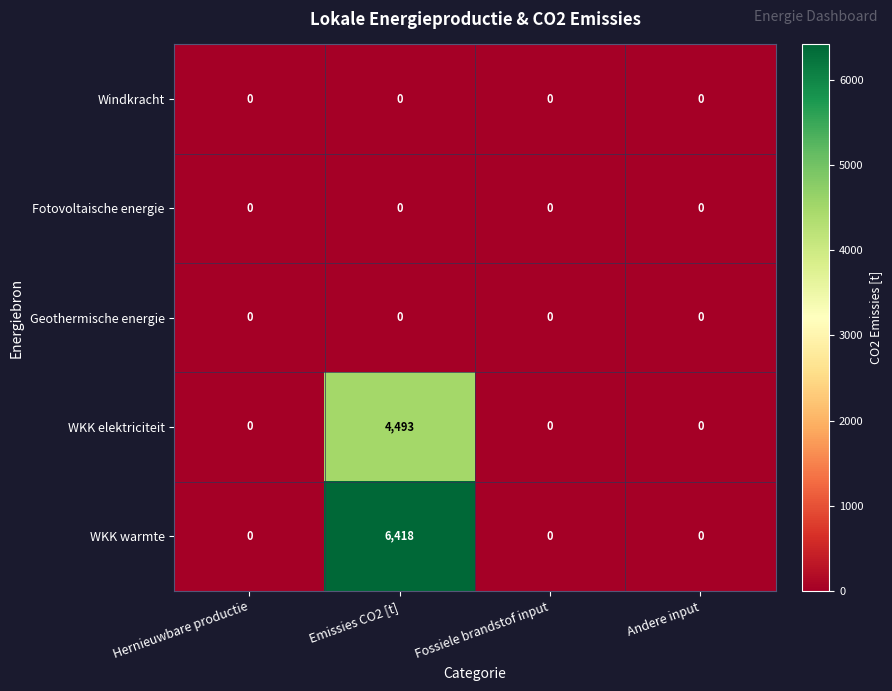

Between Hernieuwbare productie and Emissies CO2 [t], which series saw the biggest shift?

WKK warmte